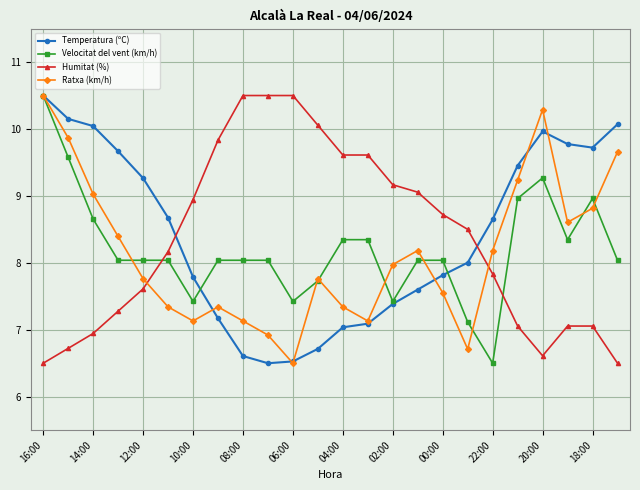

Which series ends up on top after the final intersection of Humitat (%) and Temperatura (ºC)?

Temperatura (ºC)